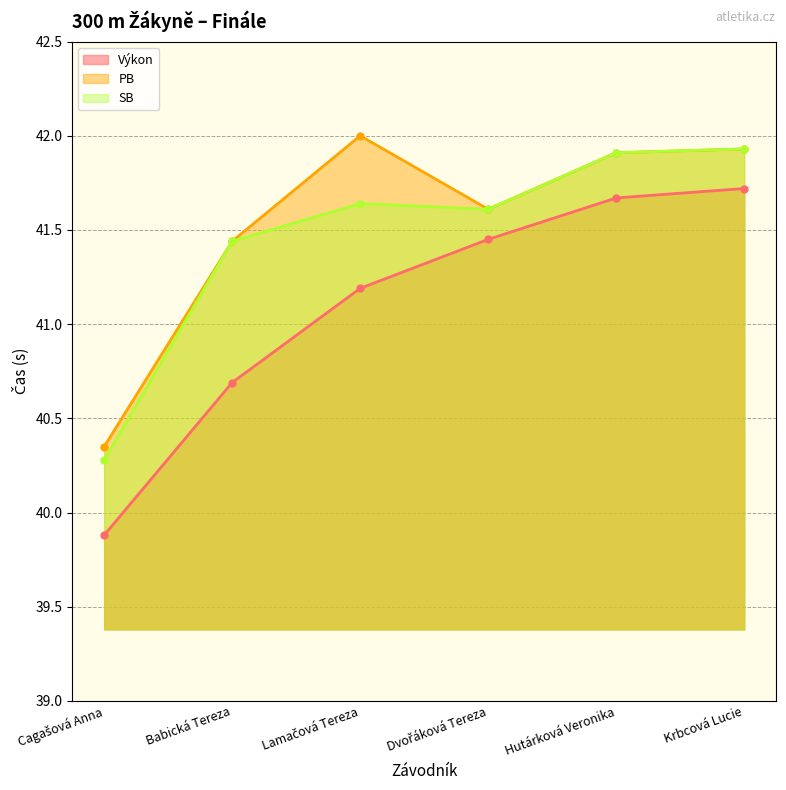

Which series has the largest total across all categories?

PB